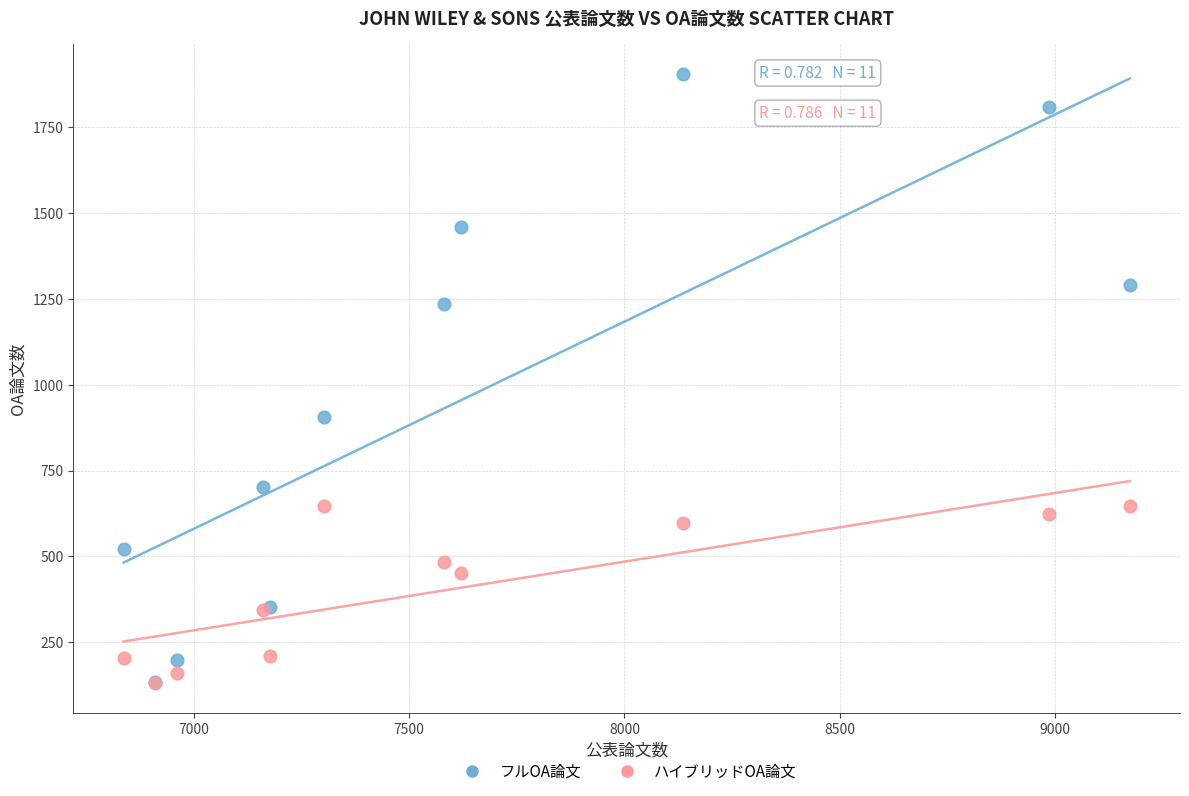

Which series contains the highest Y value?

フルOA論文